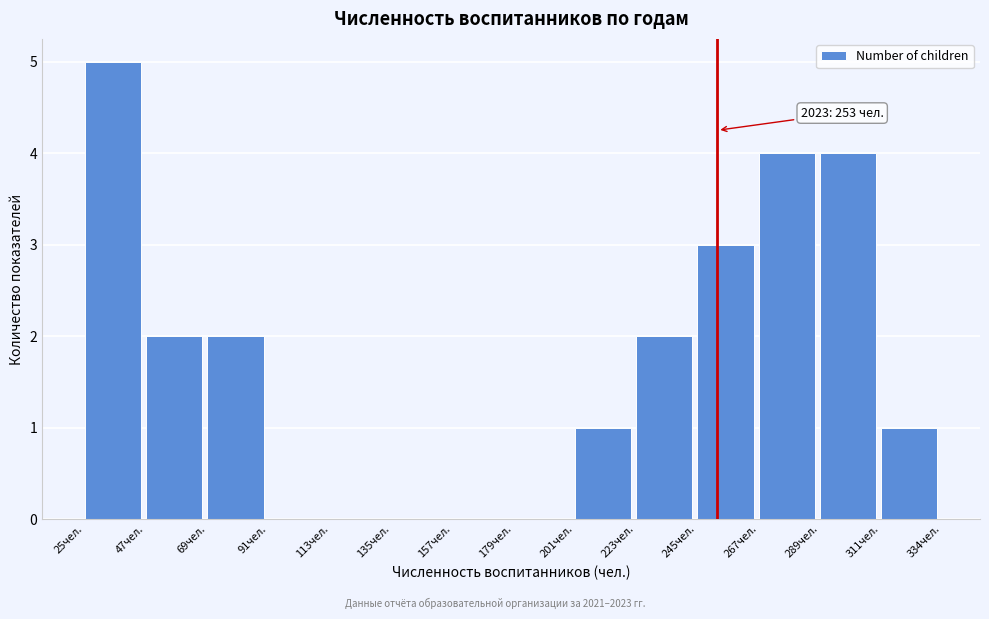

Over which range of the x-axis is the bar tallest?

25 to 45